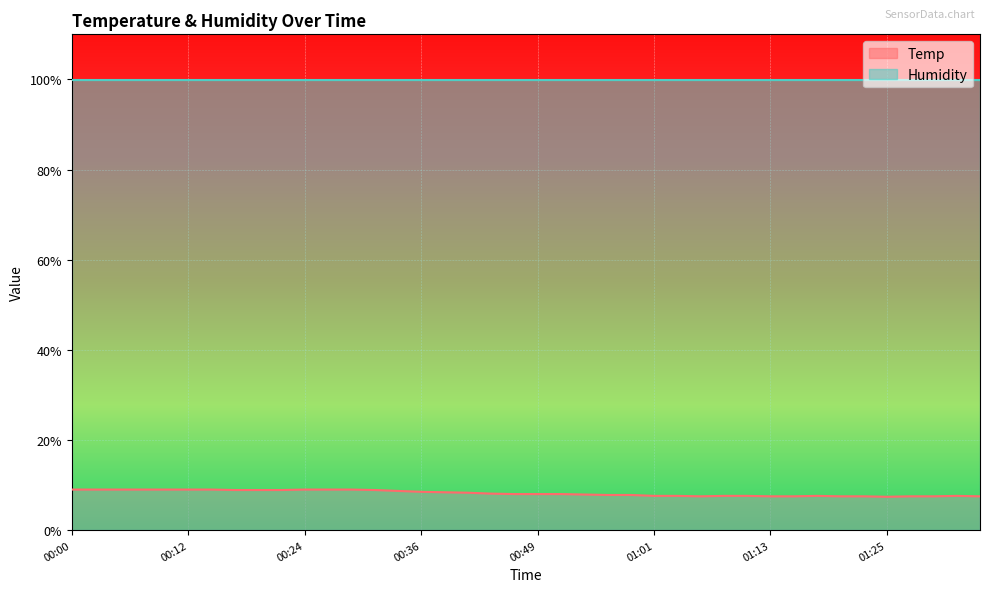

Rank the categories by value from lowest to highest.

01:25, 01:06, 01:13, 01:15, 01:20, 01:23, 01:28, 01:30, 01:35, 01:01, 01:03, 01:08, 01:11, 01:18, 01:32, 00:56, 00:58, 00:54, 00:46, 00:49, 00:51, 00:44, 00:41, 00:39, 00:36, 00:34, 00:17, 00:19, 00:22, 00:32, 00:00, 00:02, 00:05, 00:07, 00:10, 00:12, 00:15, 00:24, 00:27, 00:29